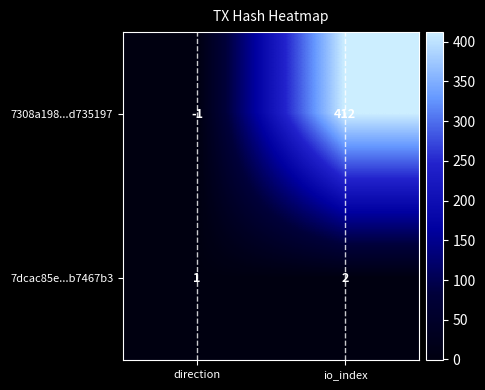

The 7dcac85e...b7467b3 series shows 0 at direction. True or false?

False